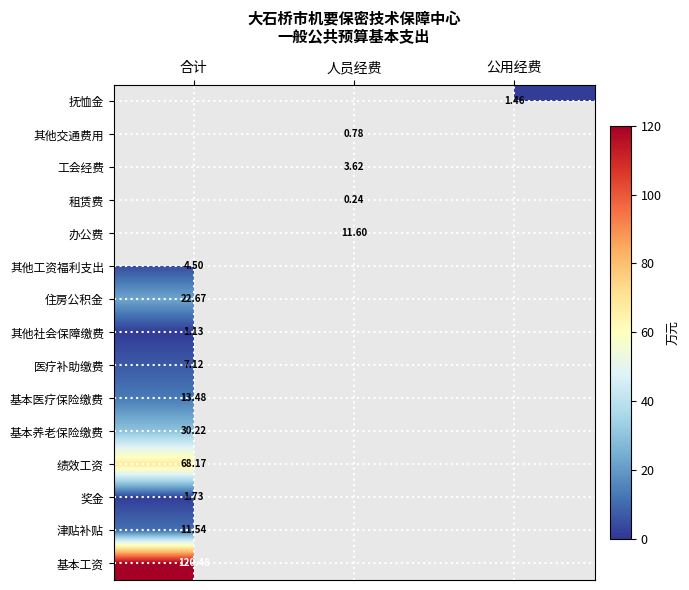

At how many categories does at least one series exceed 18?

1